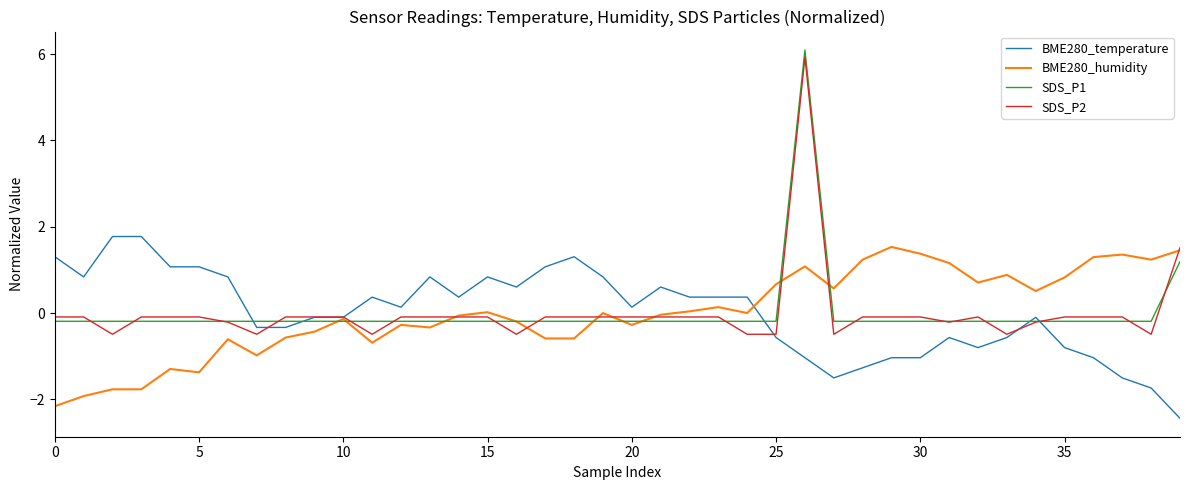

What is the maximum value shown in the chart?

6.1